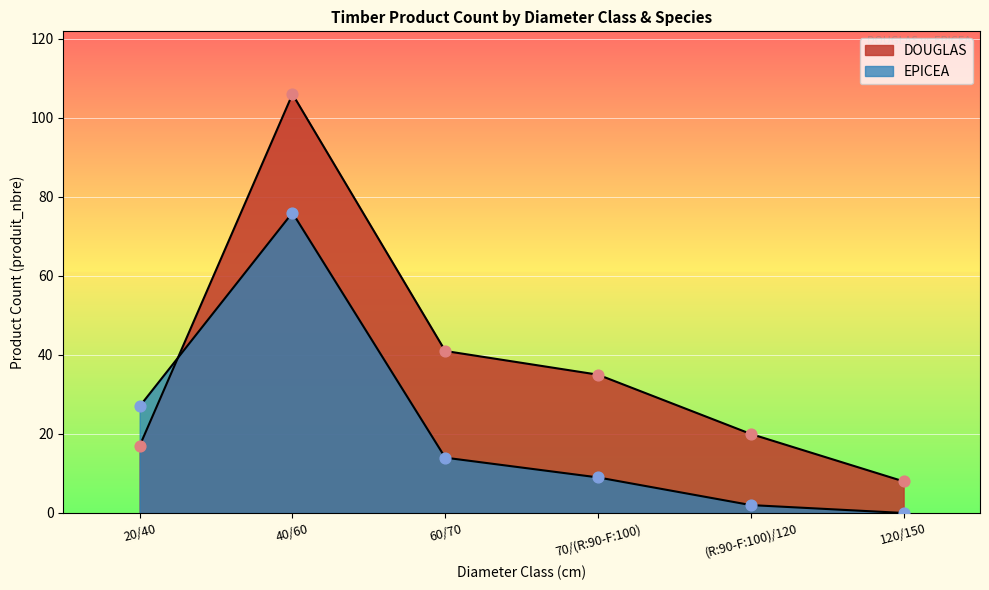

At which category is the sum across all series the highest?

40/60